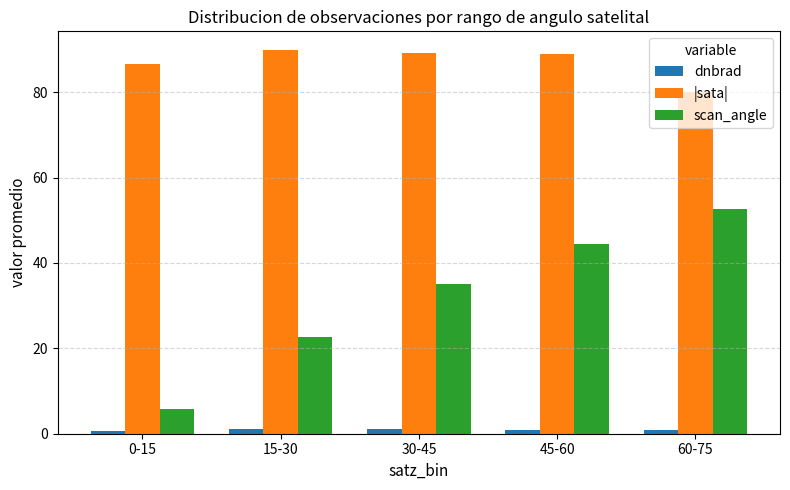

At 0-15, list the series in order from largest to smallest.

|sata|, scan_angle, dnbrad